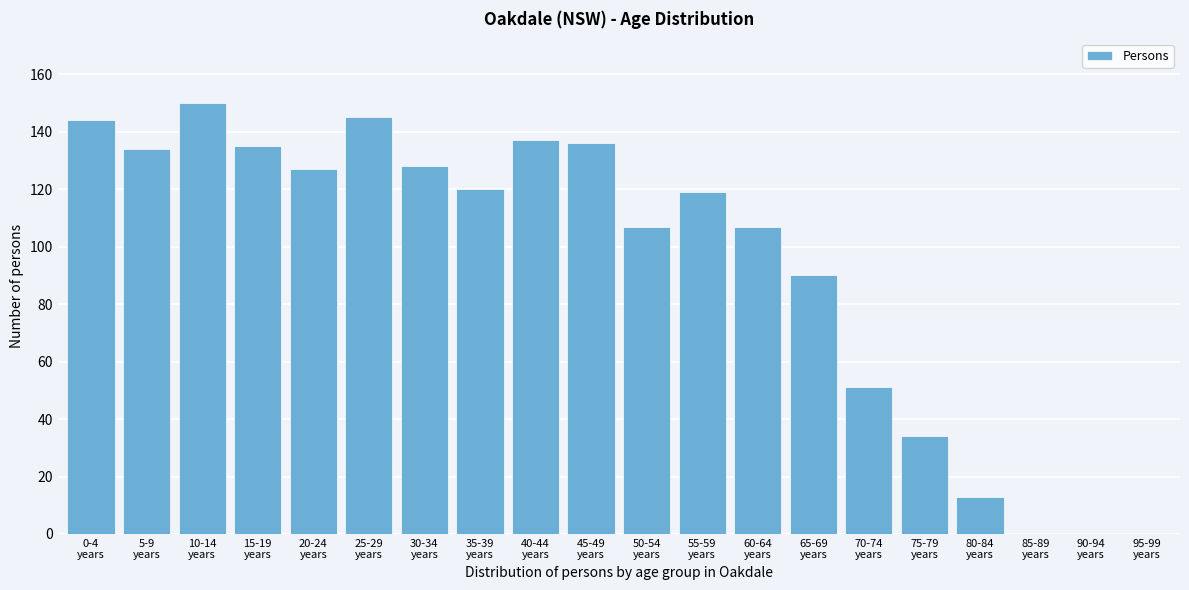

What is the maximum value shown in the chart?

150